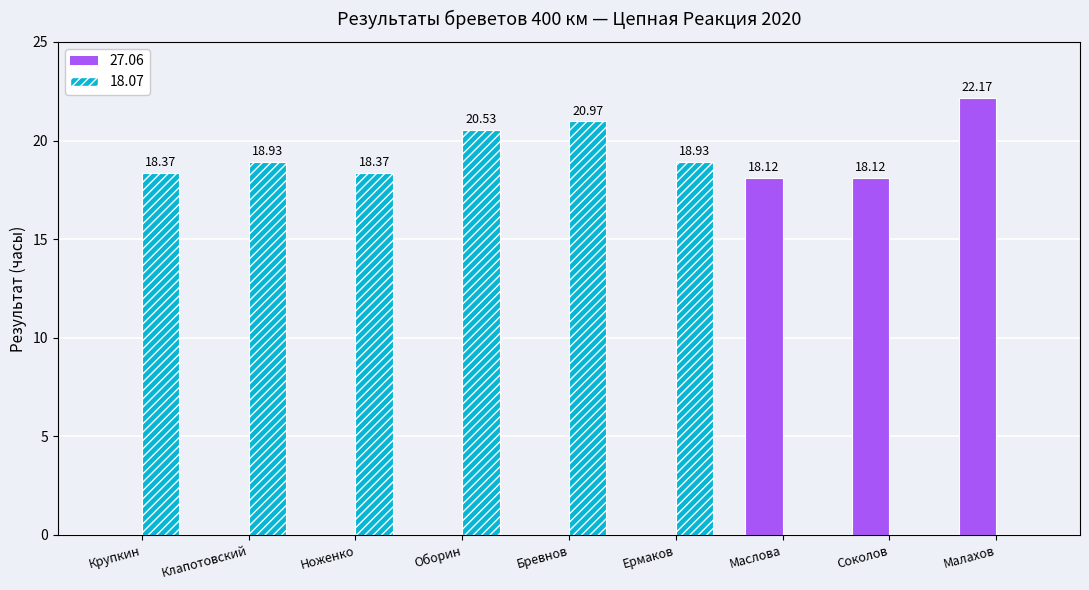

True or false: 18.07 has a value of 9.3 at Соколов.

False